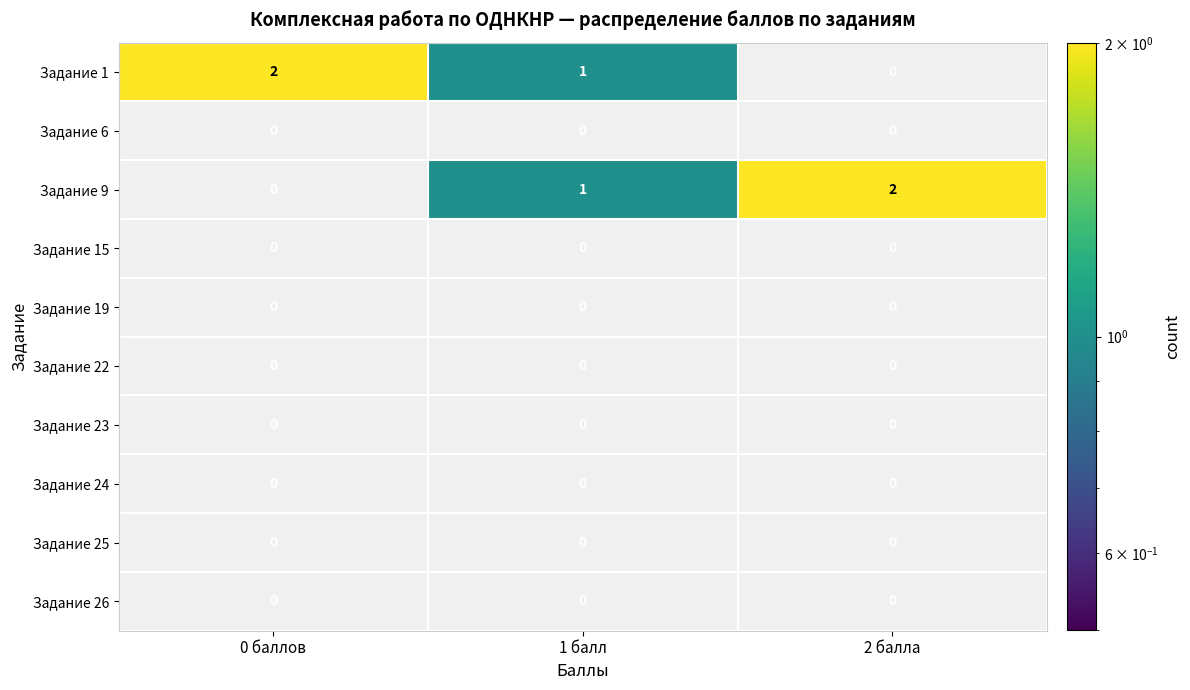

The Задание 19 series shows 0 at 2 балла. True or false?

True